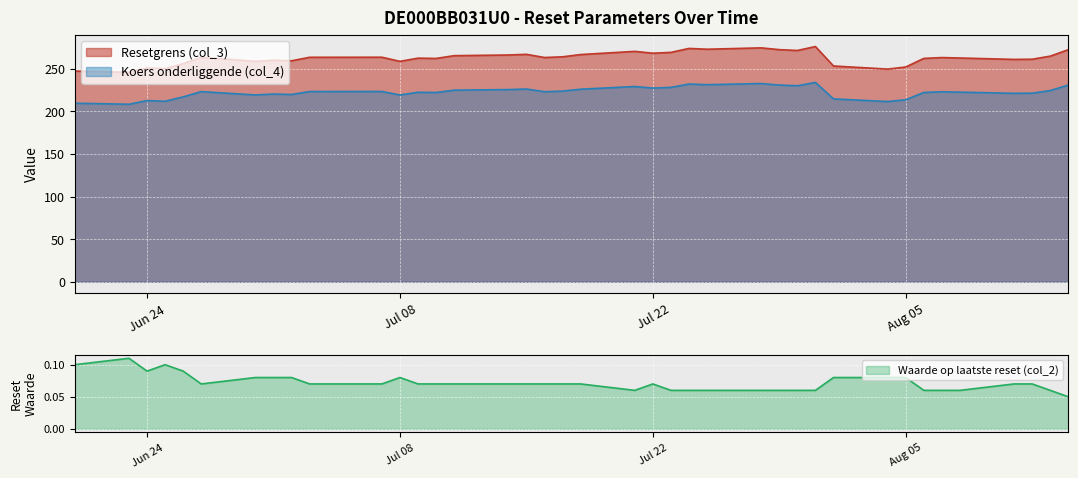

True or false: Resetgrens (col_3) and Waarde op laatste reset (col_2) cross at least once.

False